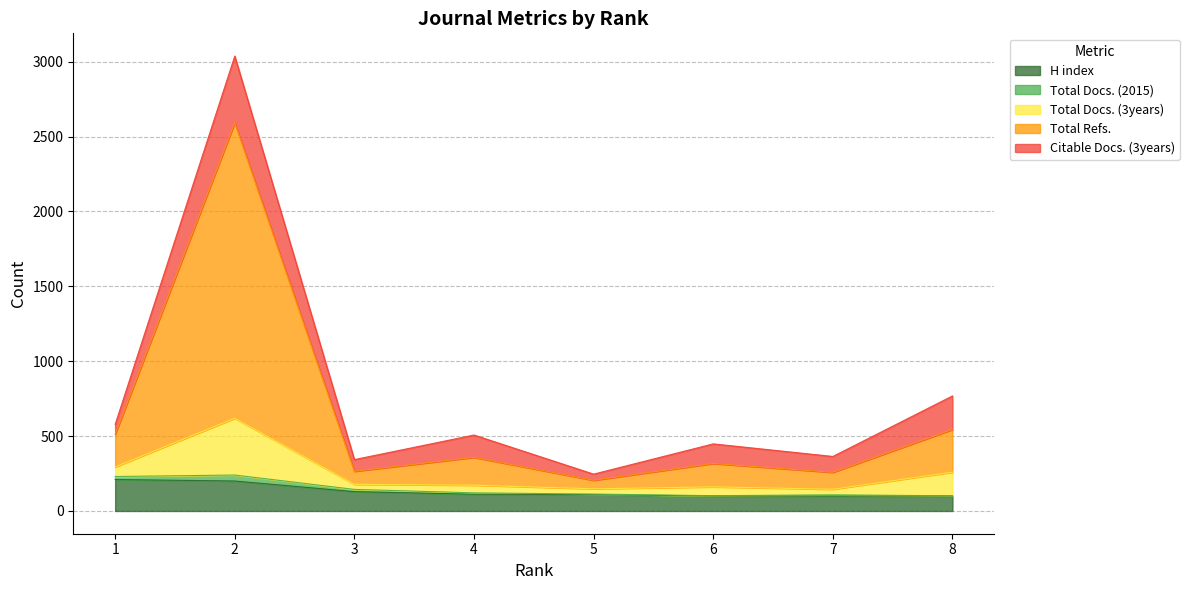

How many lines are shown in the chart?

5